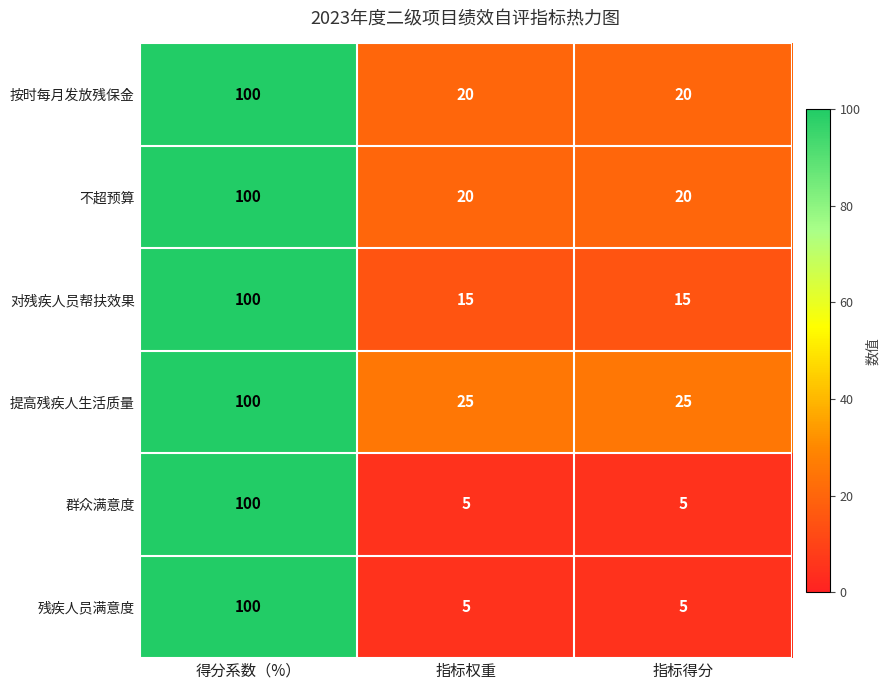

At how many categories does at least one series exceed 99?

1